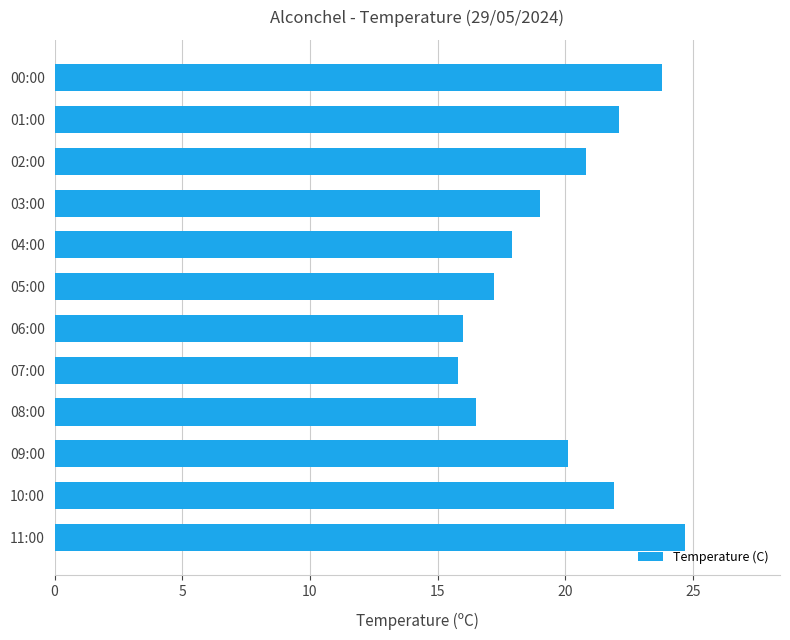

What is the sum of all values?

235.8